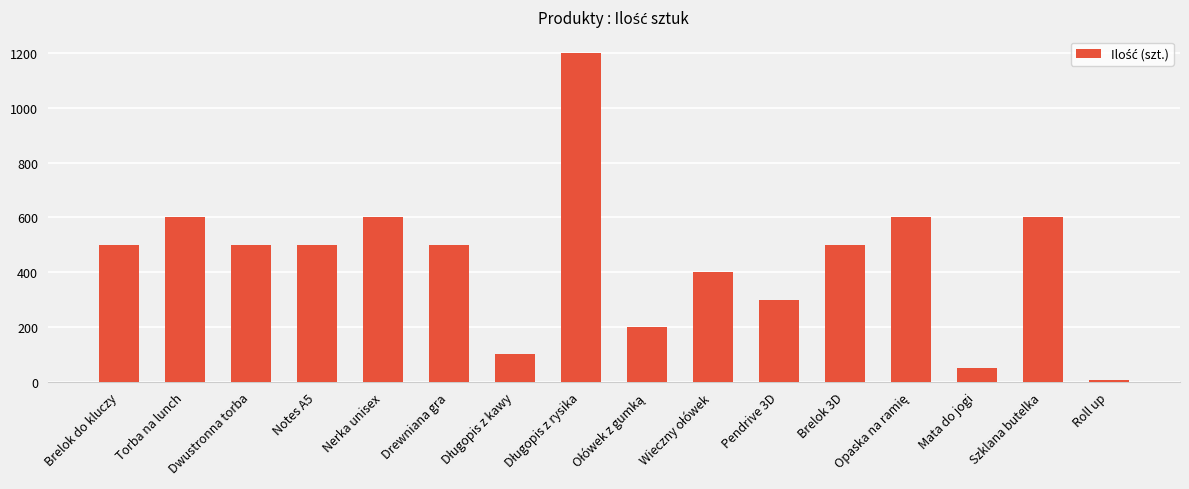

How many distinct data groups are displayed?

1